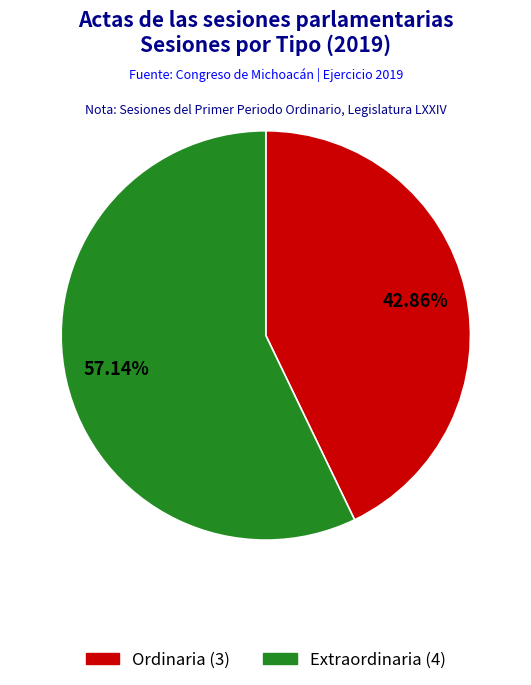

Does Extraordinaria represent more than half of the total?

Yes